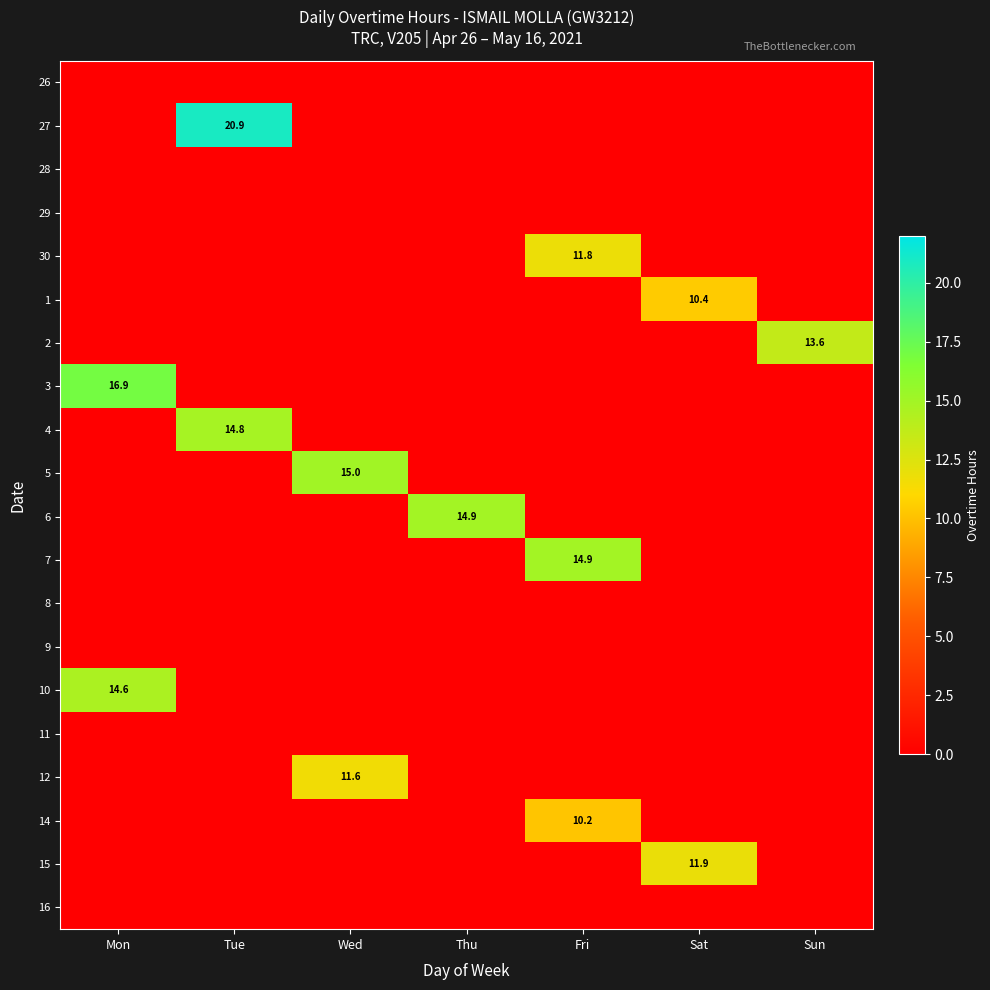

The value of 14 at Fri is 10.2. True or false?

True